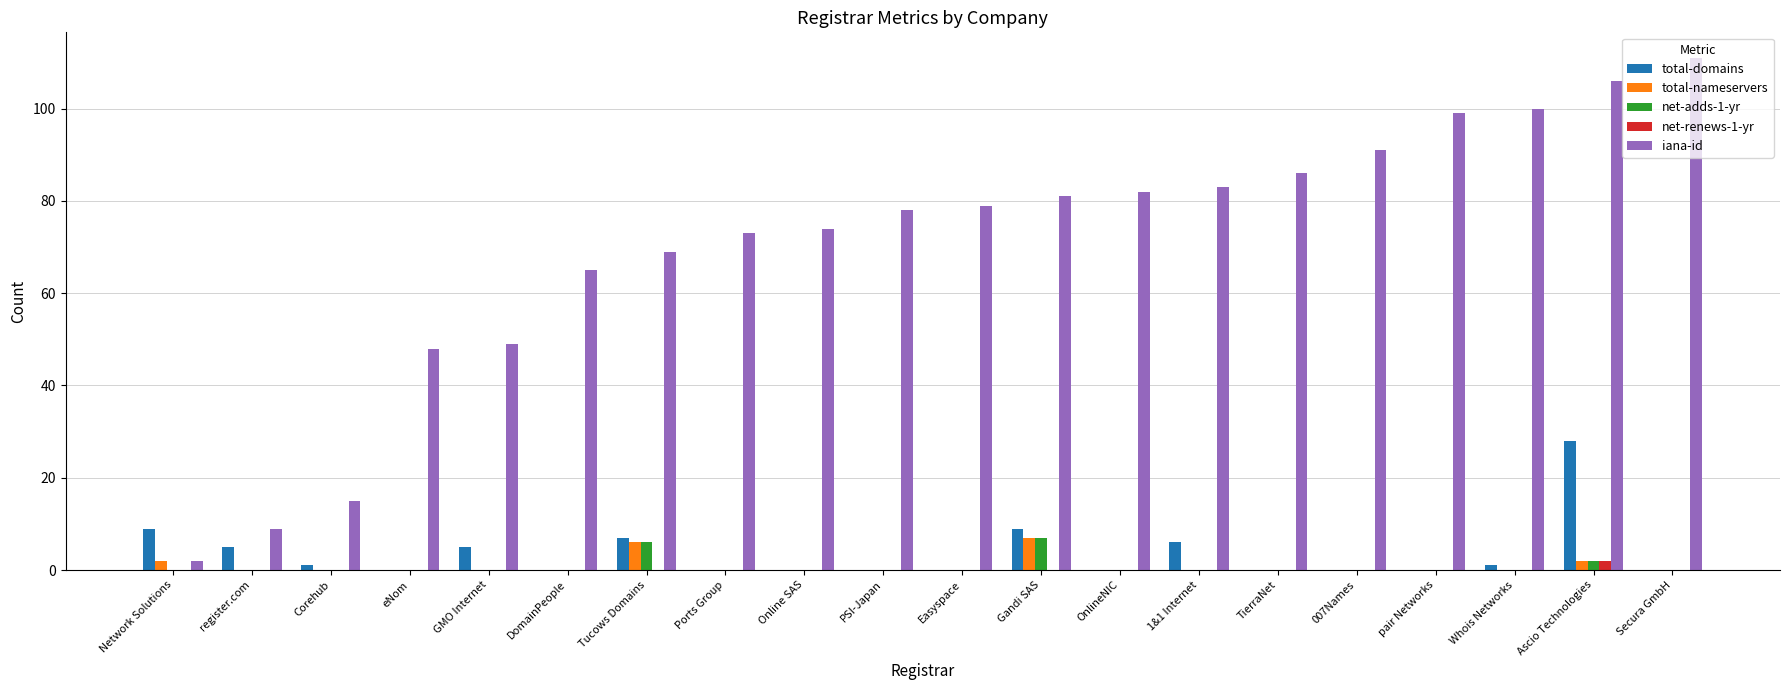

What is the maximum value shown in the chart?

111